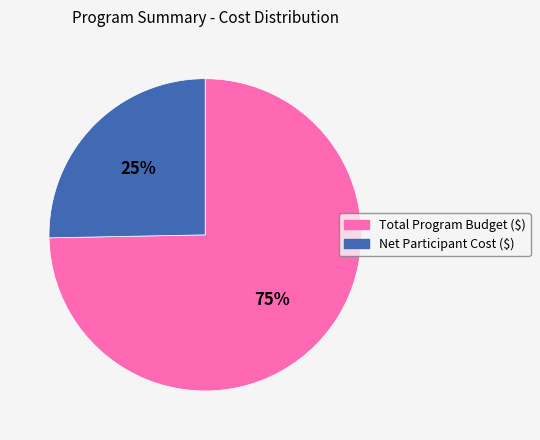

How many segments does this pie chart have?

2